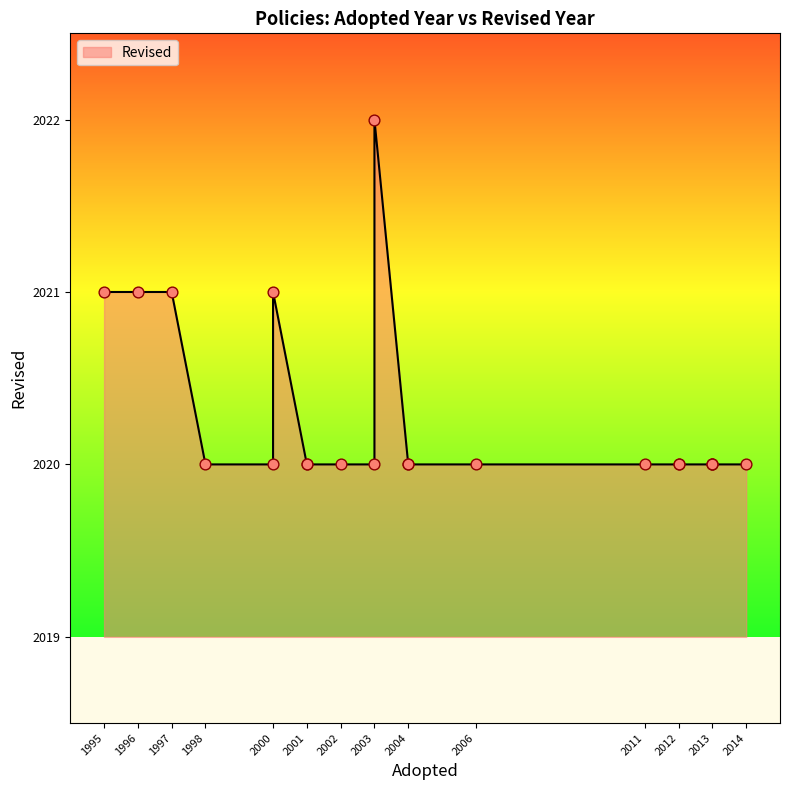

What is the ratio of the value at 1998 to the value at 2001?

1.0